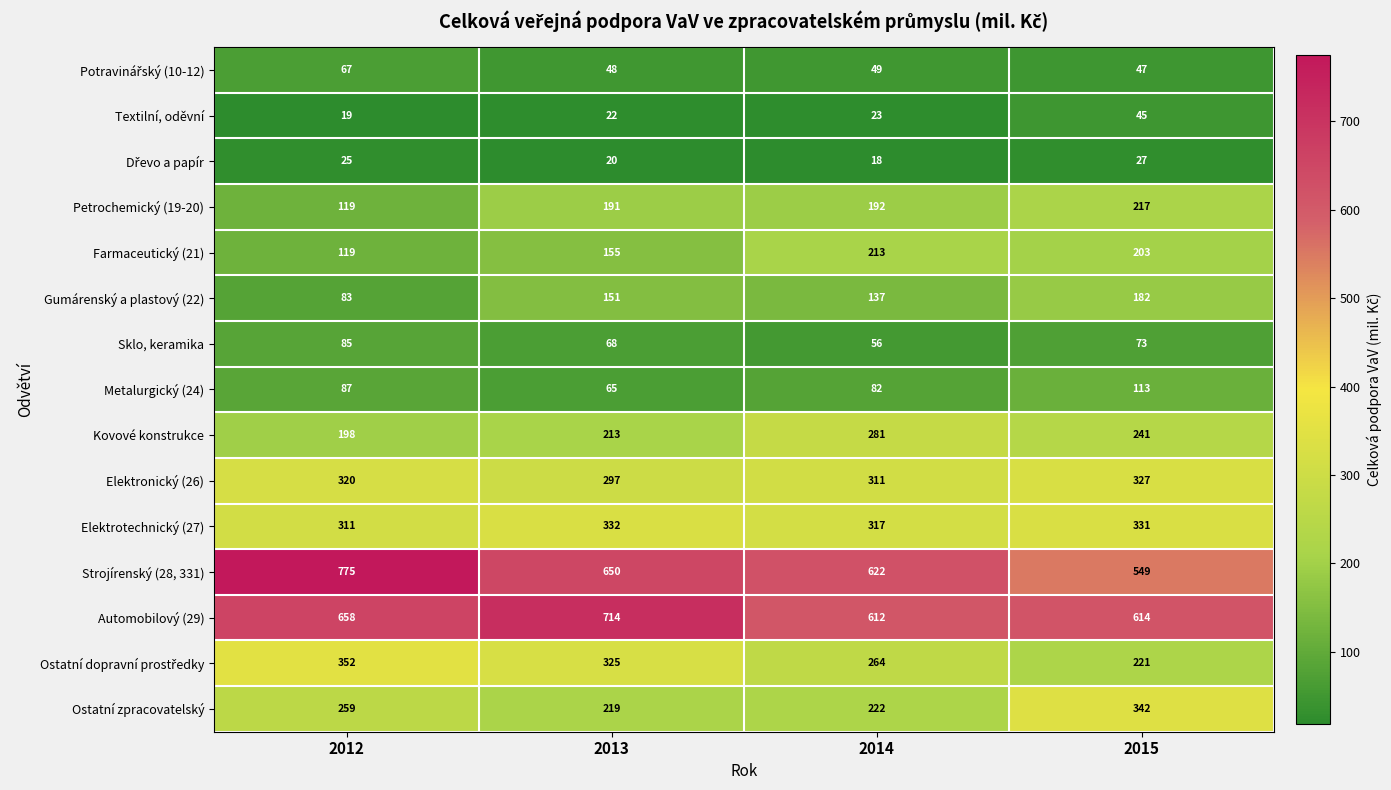

At which label does Strojírenský (28, 331) first exceed 650?

2012